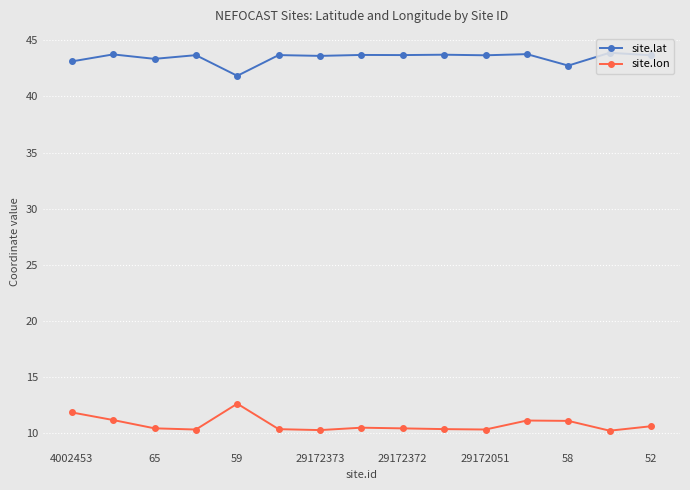

What is the value of the site.lat point at the 4th from the left?

43.7